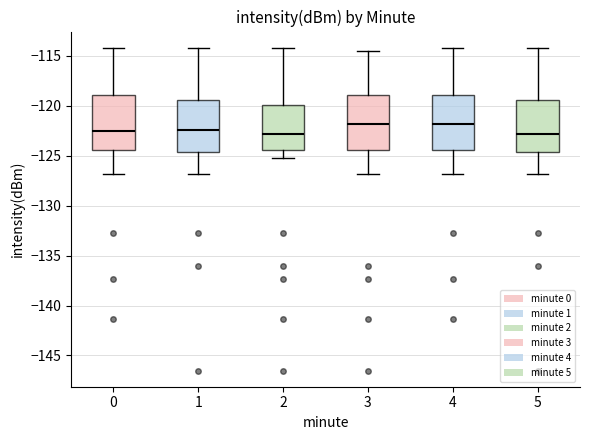

Reading left to right, transcribe this box plot: for each box, give where its median line is, the range the box spans, and where its two whiskers end, as read against the y-axis. The values are not printed on the chart, so give them approximately, as read against the axis.

0: median -122.5, box -124.5 to -119.0, whiskers -127.0 to -114.0
1: median -122.5, box -124.5 to -119.5, whiskers -127.0 to -114.0
2: median -123.0, box -124.5 to -120.0, whiskers -125.0 to -114.0
3: median -122.0, box -124.5 to -119.0, whiskers -127.0 to -114.5
4: median -122.0, box -124.5 to -119.0, whiskers -127.0 to -114.0
5: median -123.0, box -124.5 to -119.5, whiskers -127.0 to -114.0